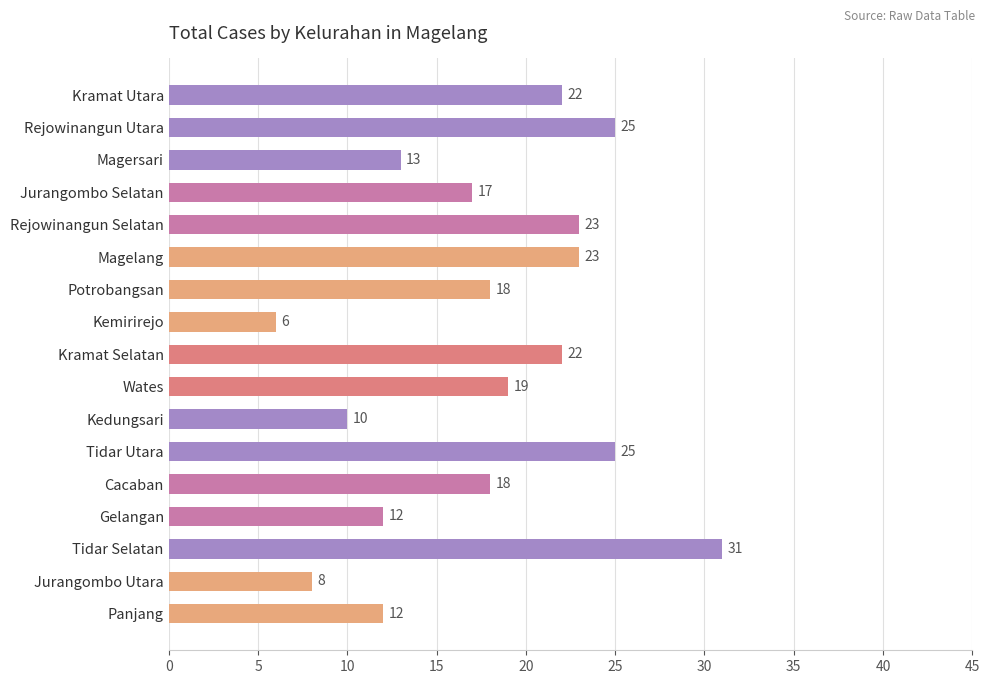

What is the average value?

18